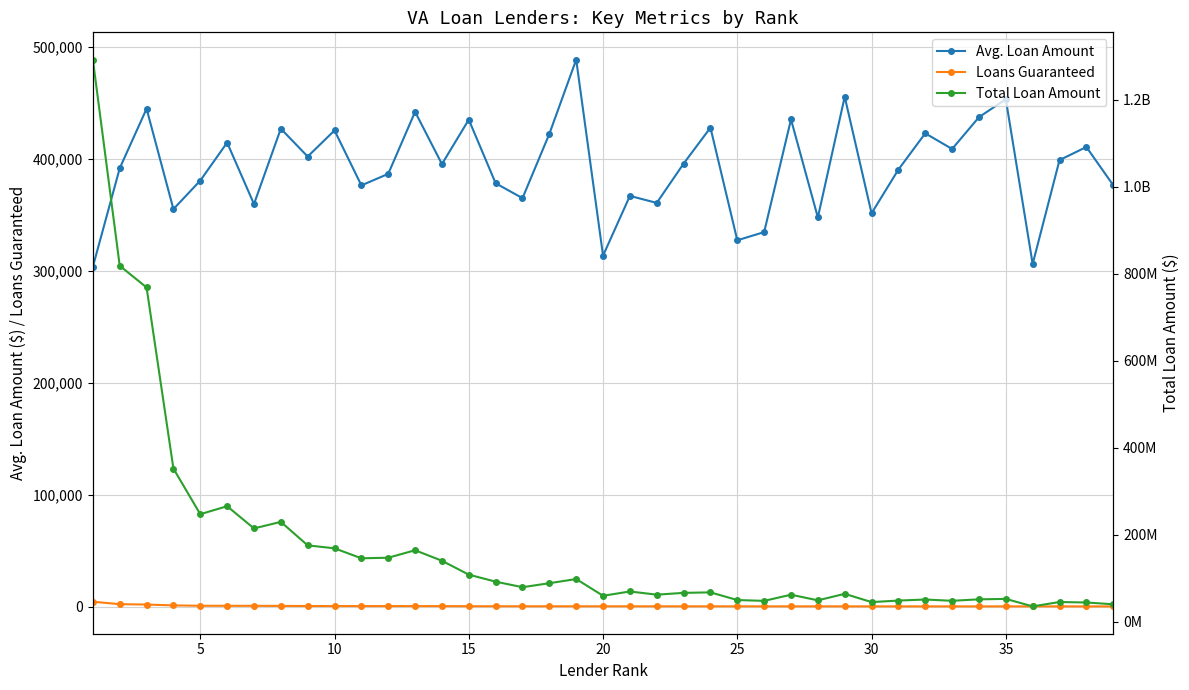

Does the chart display data point markers on the line(s)?

Yes